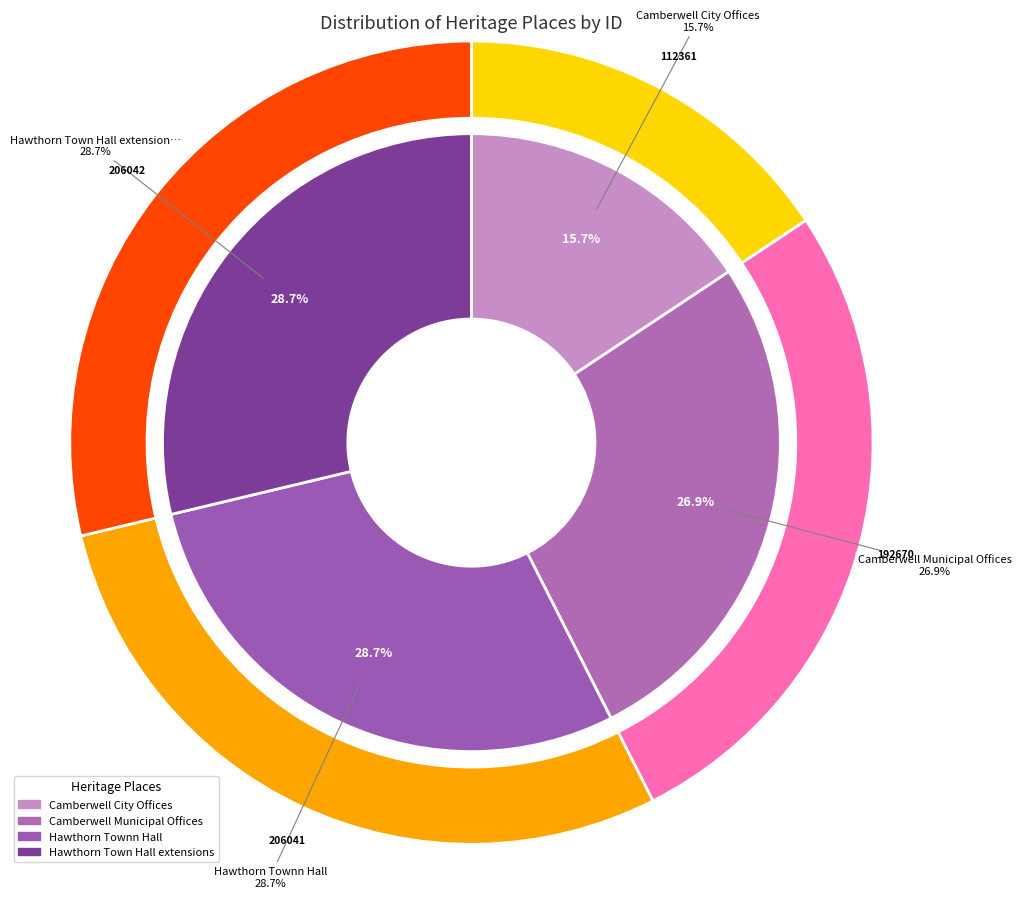

What is the total percentage of Hawthorn Townn Hall and Camberwell City Offices?

44.4%